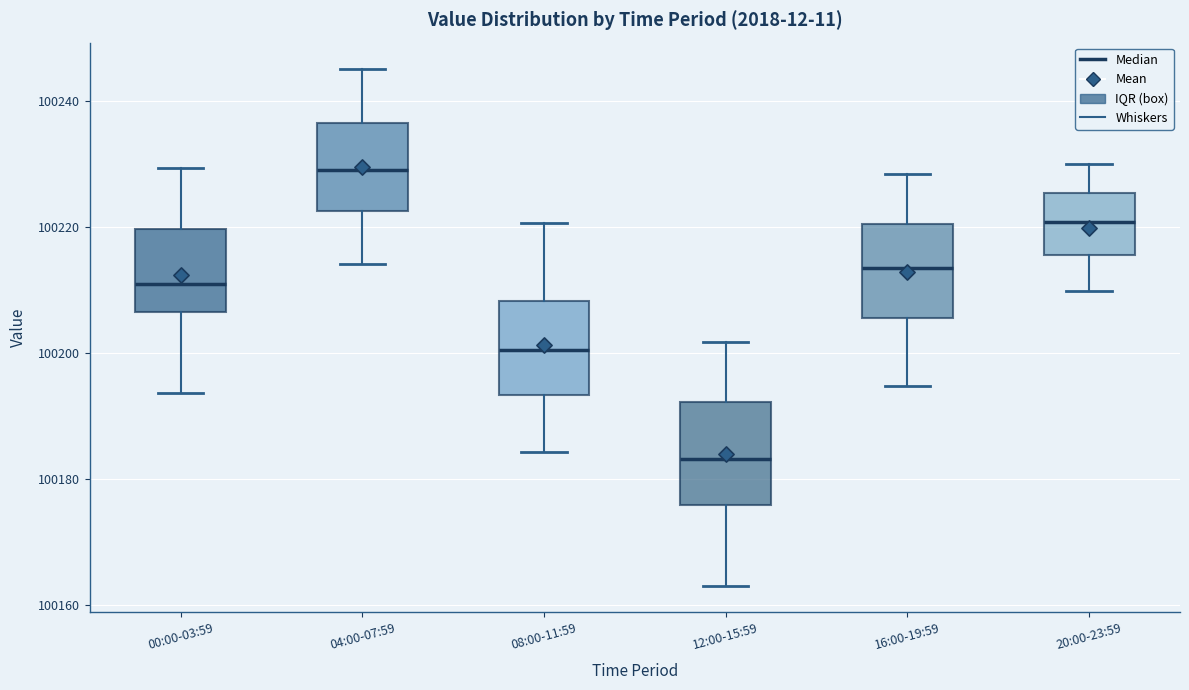

Which box has the lowest median line?

12:00-15:59